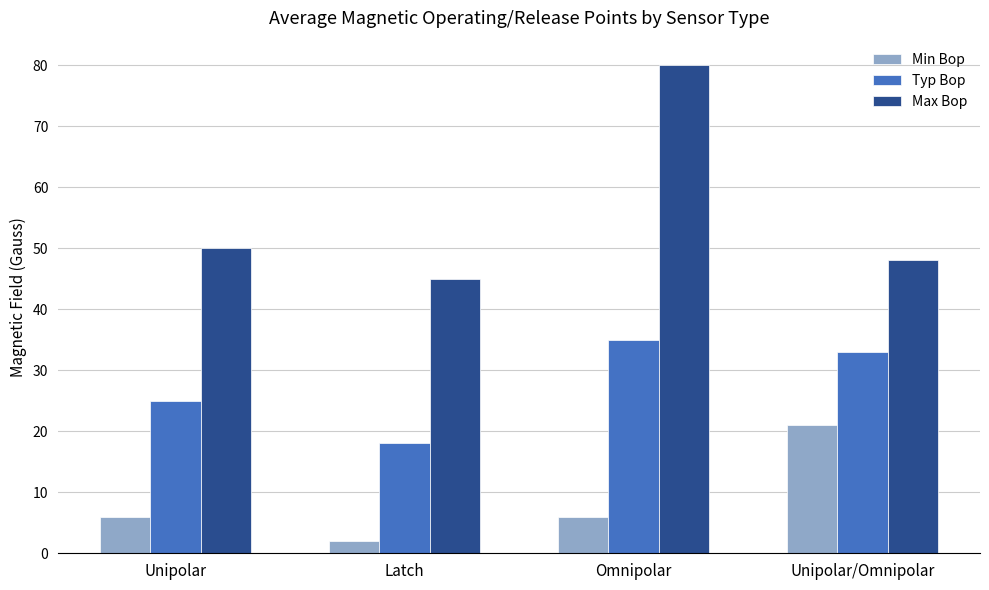

How many values in the Max Bop series are below 50?

2